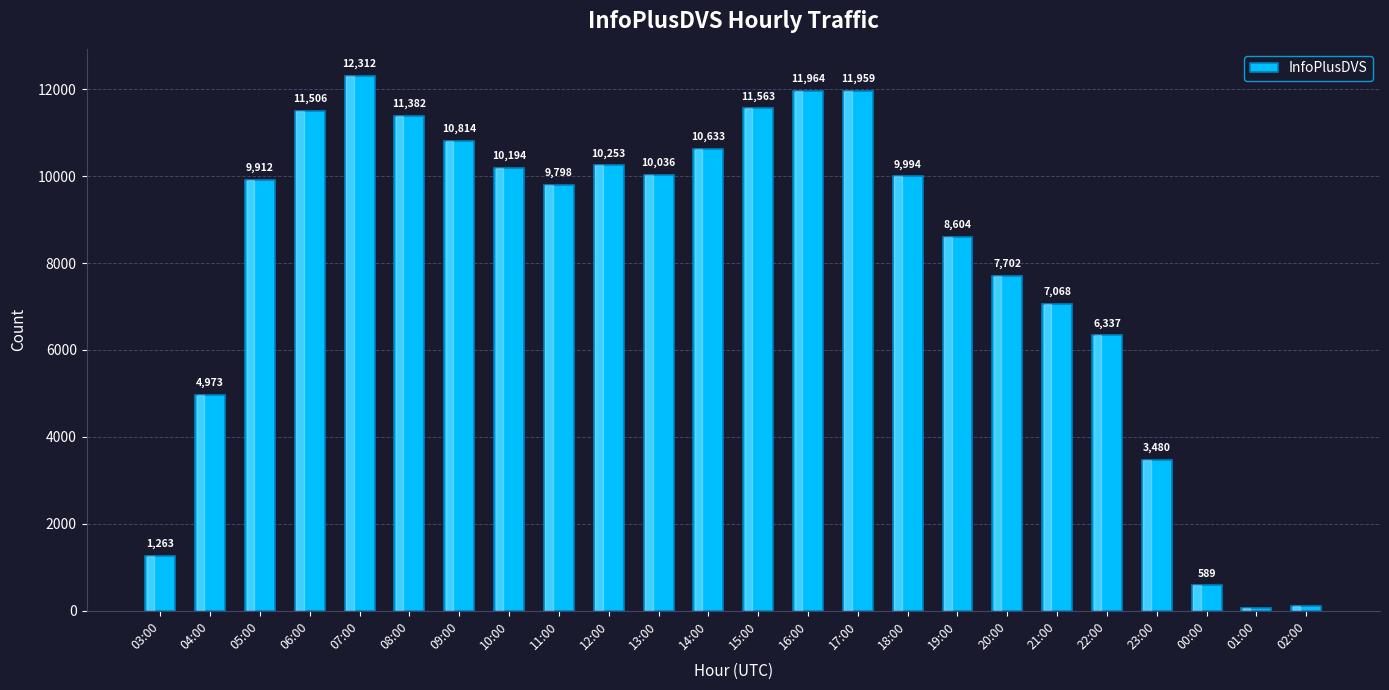

The chart shows a value of 14252 at 09:00. True or false?

False